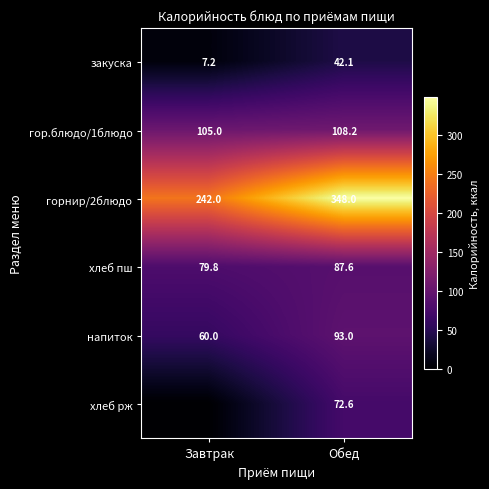

Is it true that горнир/2блюдо equals 484.2 at Обед?

False